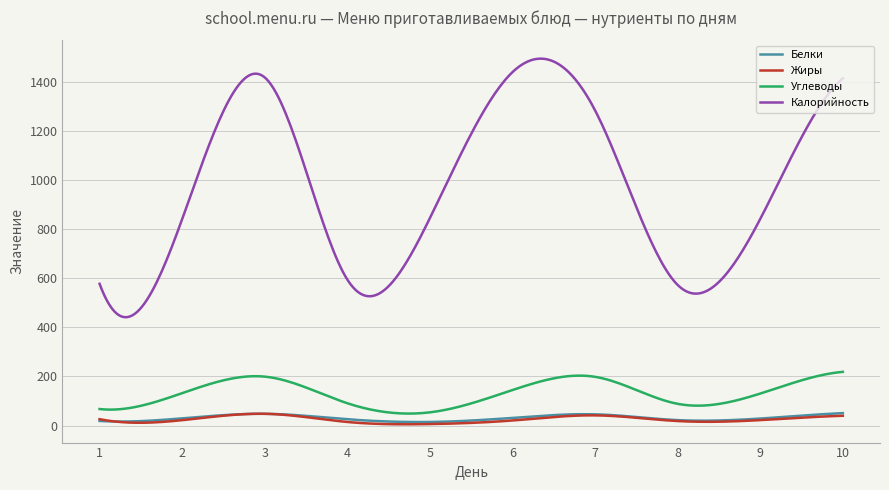

Which series has the largest total across all categories?

Калорийность